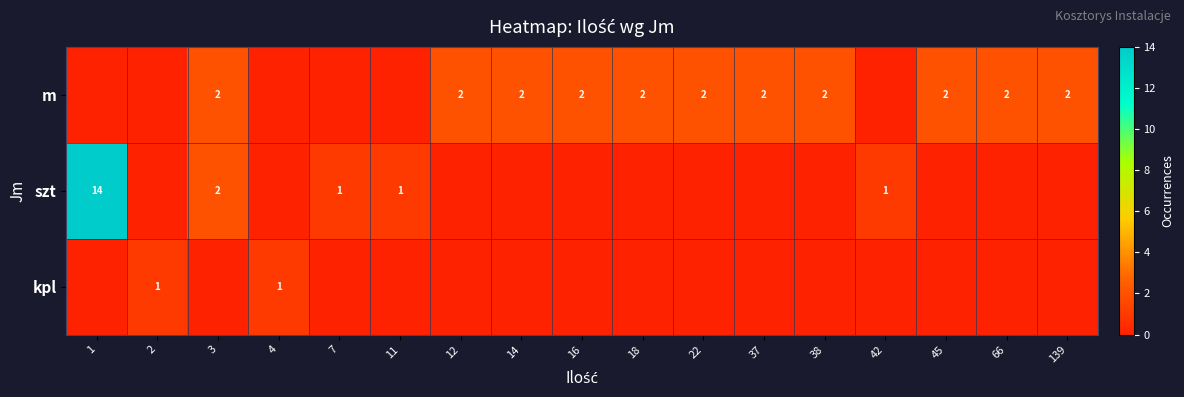

Which label corresponds to the largest value in the chart?

1